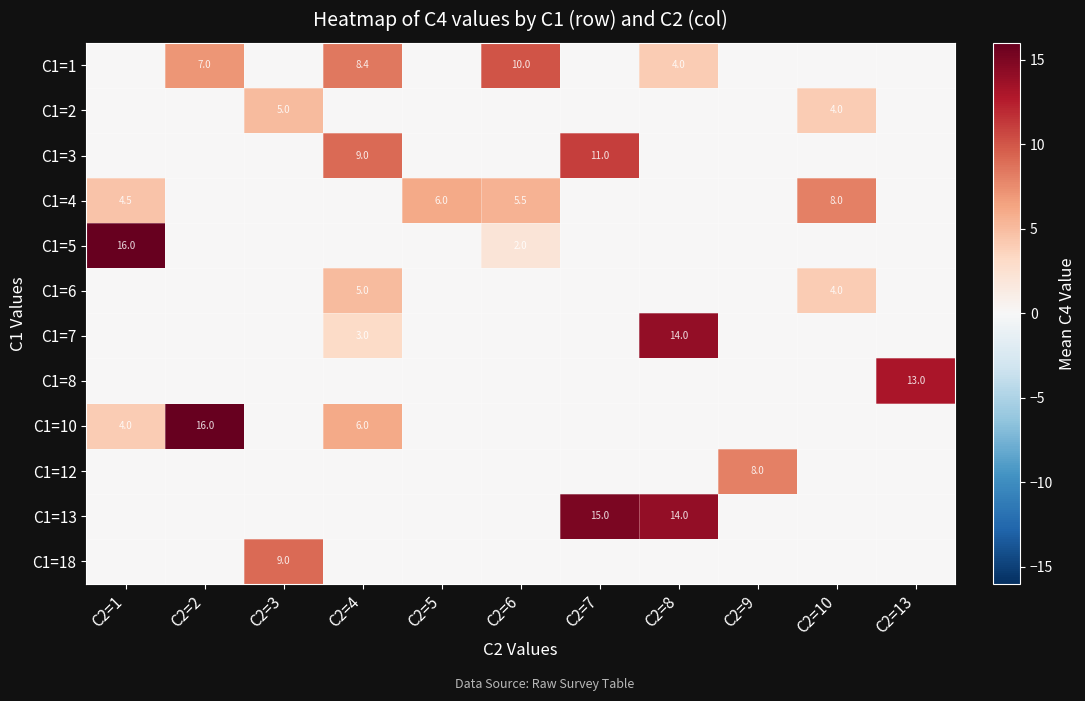

Is it true that C1=3 equals 5.0 at C2=4?

False